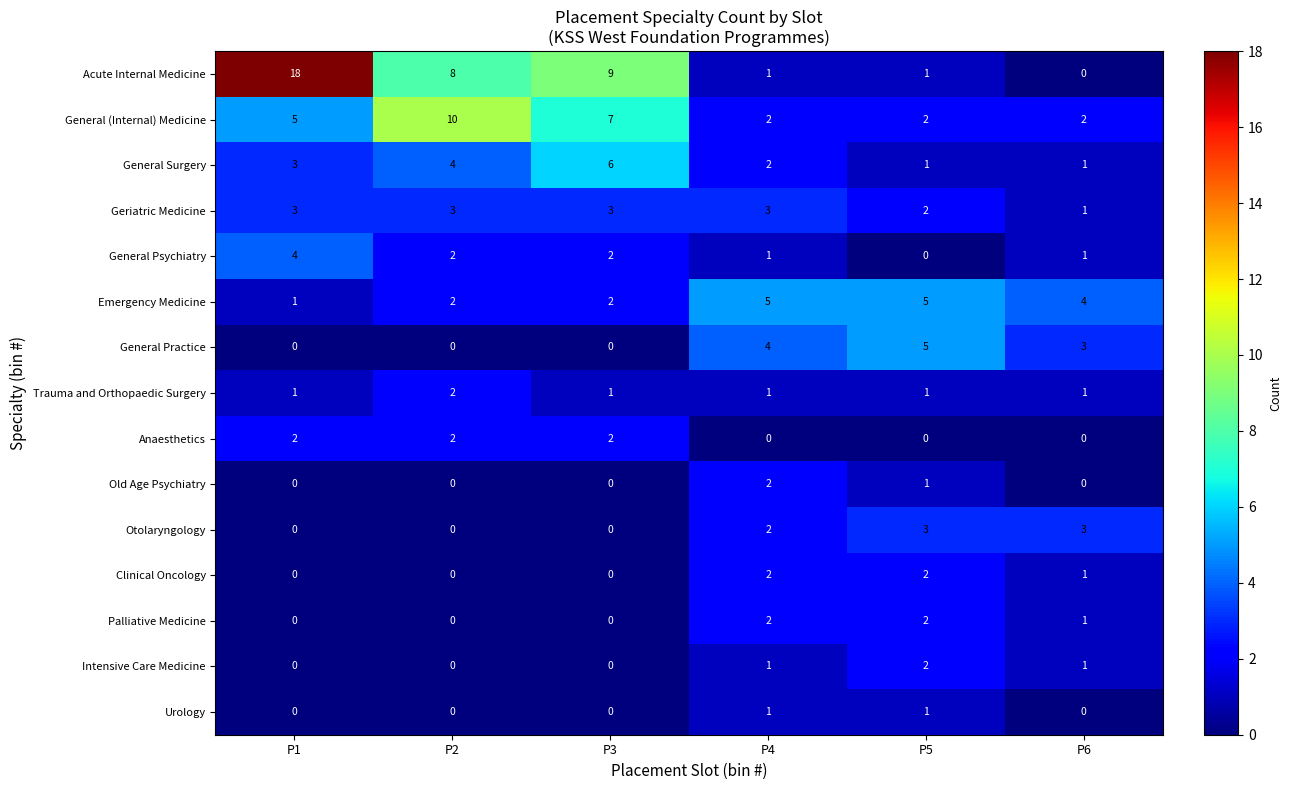

At how many categories does at least one series exceed 6?

3